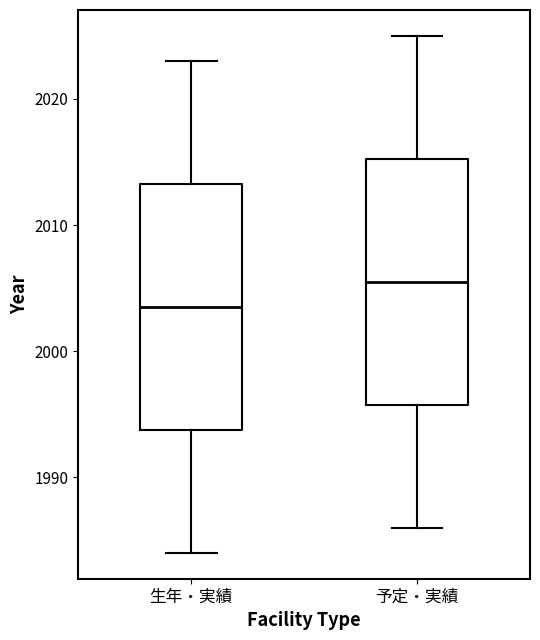

Reading left to right, read every box against the y-axis: the position of its median line, the range the box covers, and the ends of its whiskers. The values are not printed on the chart, so give them approximately, as read against the axis.

生年・実績: median 2004, box 1994 to 2013, whiskers 1984 to 2023
予定・実績: median 2006, box 1996 to 2015, whiskers 1986 to 2025